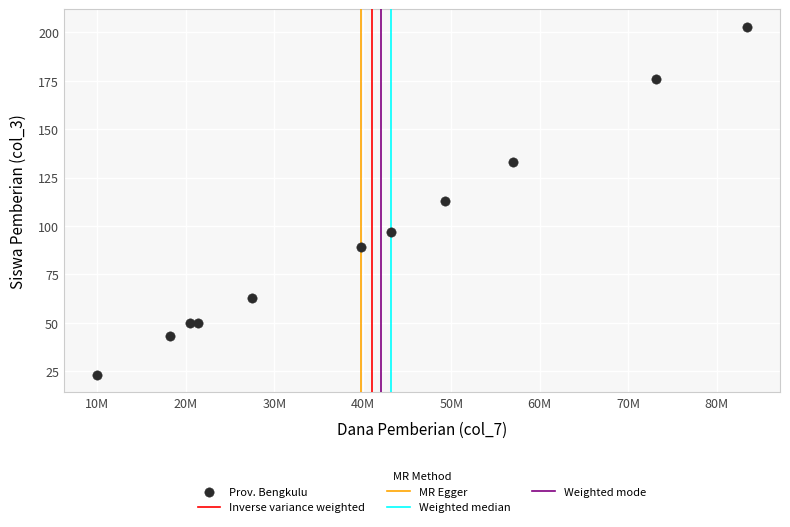

What is the range of Y values (max minus min)?

180